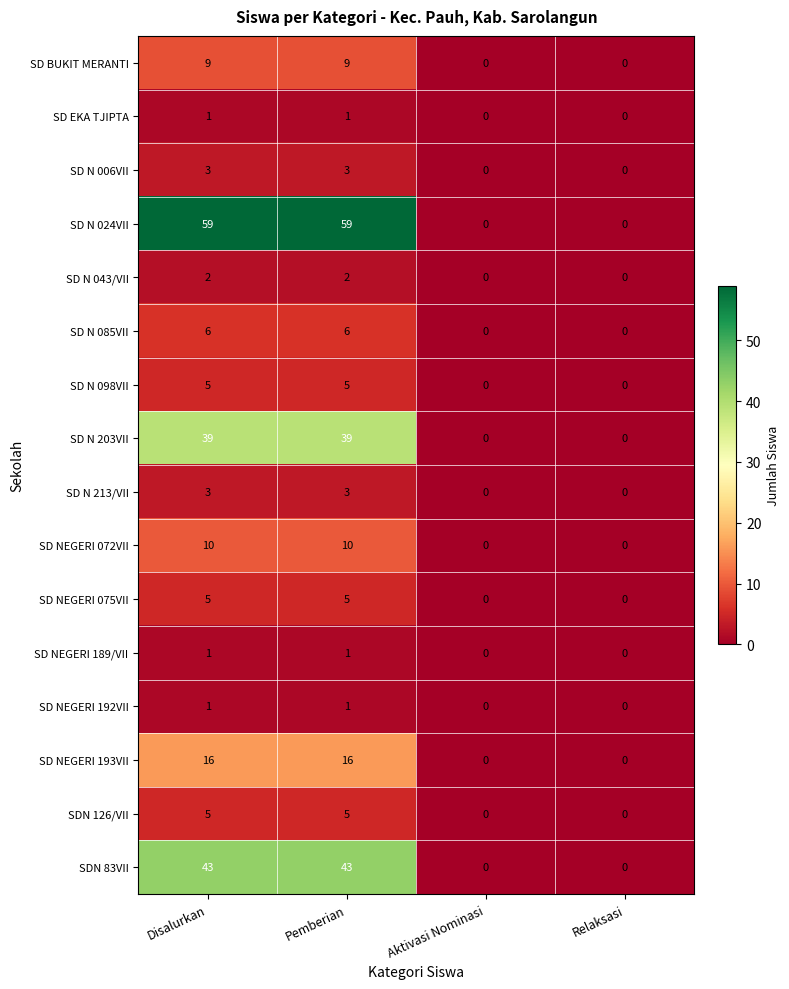

What value does the SD NEGERI 193VII series have at Pemberian?

16